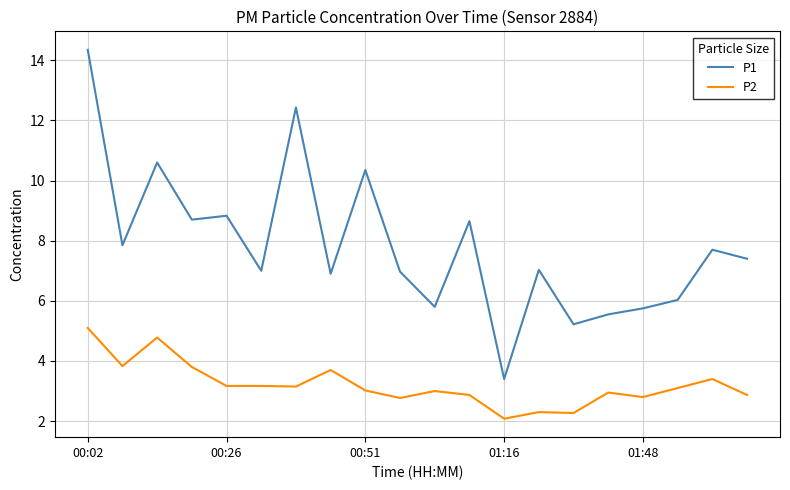

List the series in order of their overall mean, highest first.

P1, P2